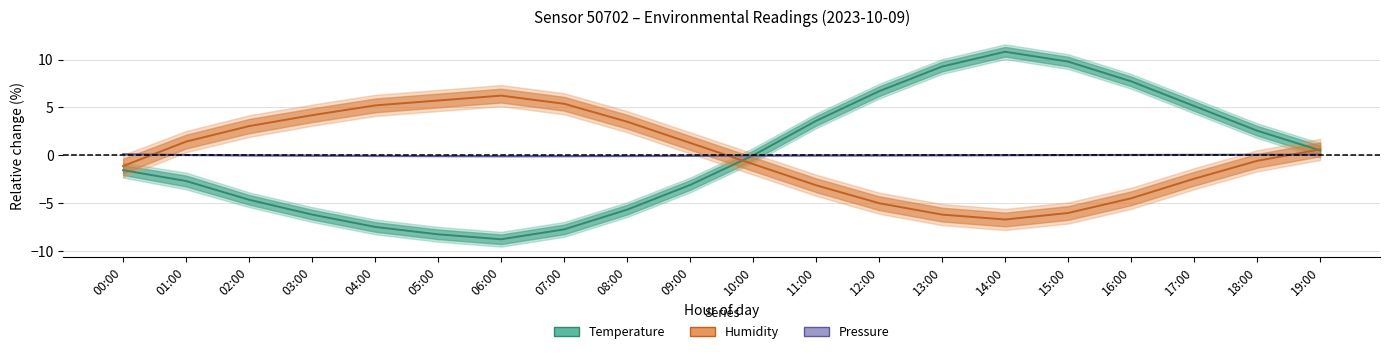

At which category does Humidity reach its first local valley?

14:00